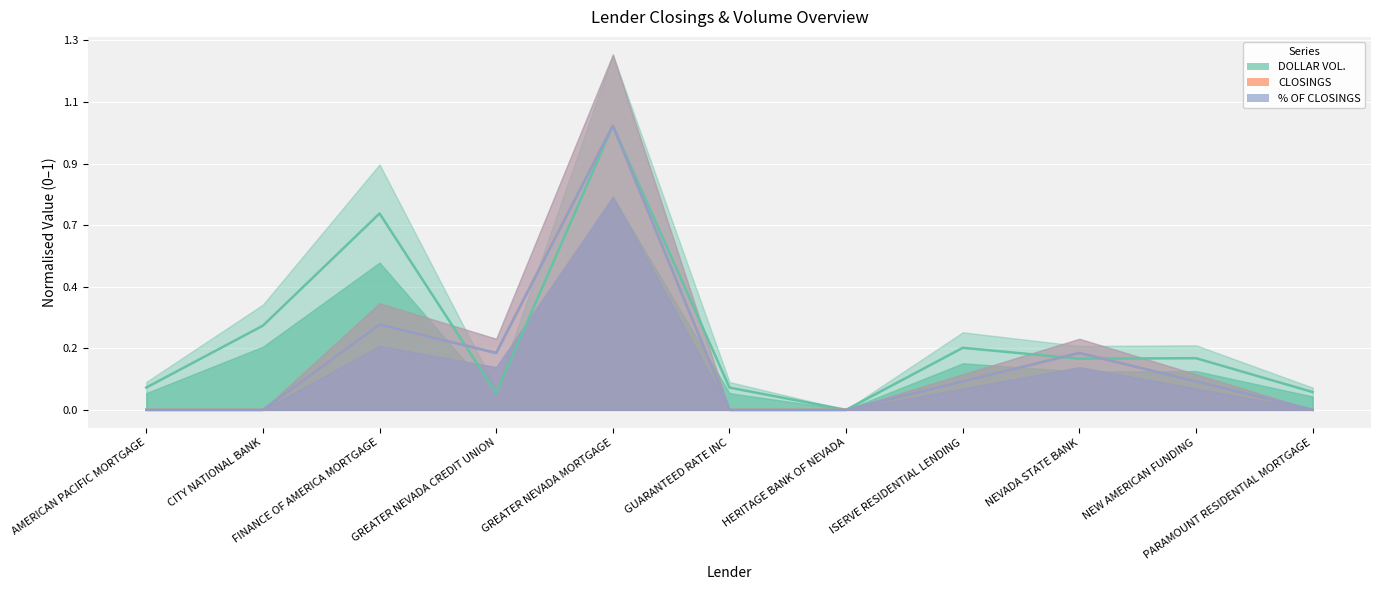

The DOLLAR VOL. (centre) series shows 0.2 at ISERVE RESIDENTIAL LENDING. True or false?

True